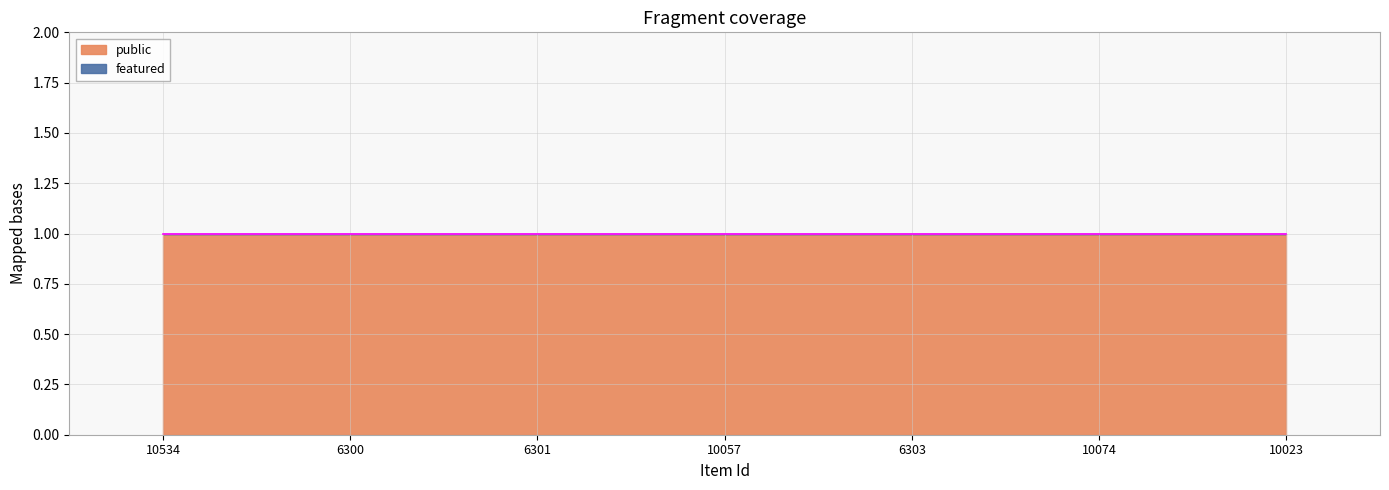

How many series are shown in this chart?

2